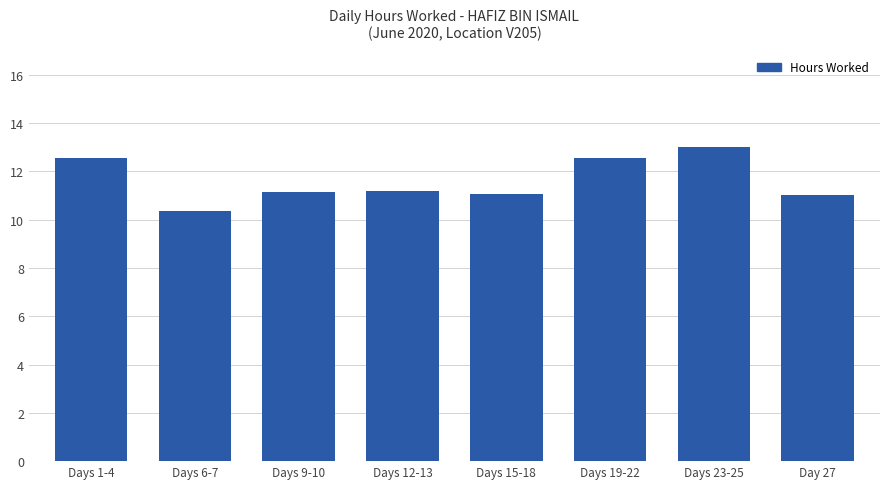

How many bars are there in total?

8